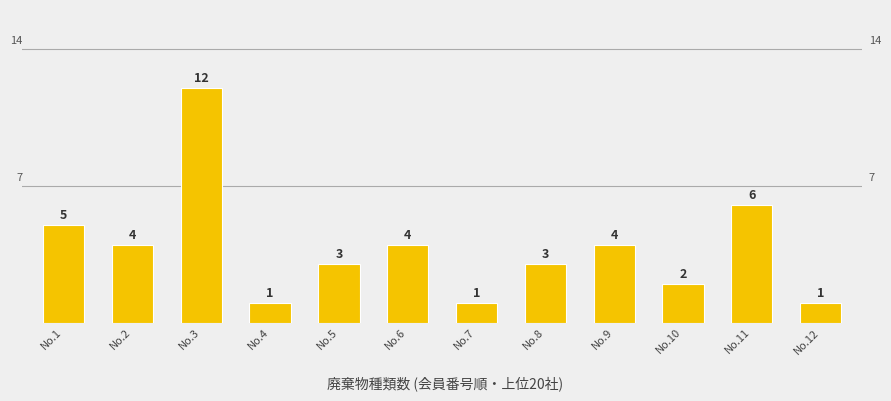

Reading right to left, transcribe all the data shown in this chart.

No.12=1	No.11=6	No.10=2	No.9=4	No.8=3	No.7=1	No.6=4	No.5=3	No.4=1	No.3=12	No.2=4	No.1=5